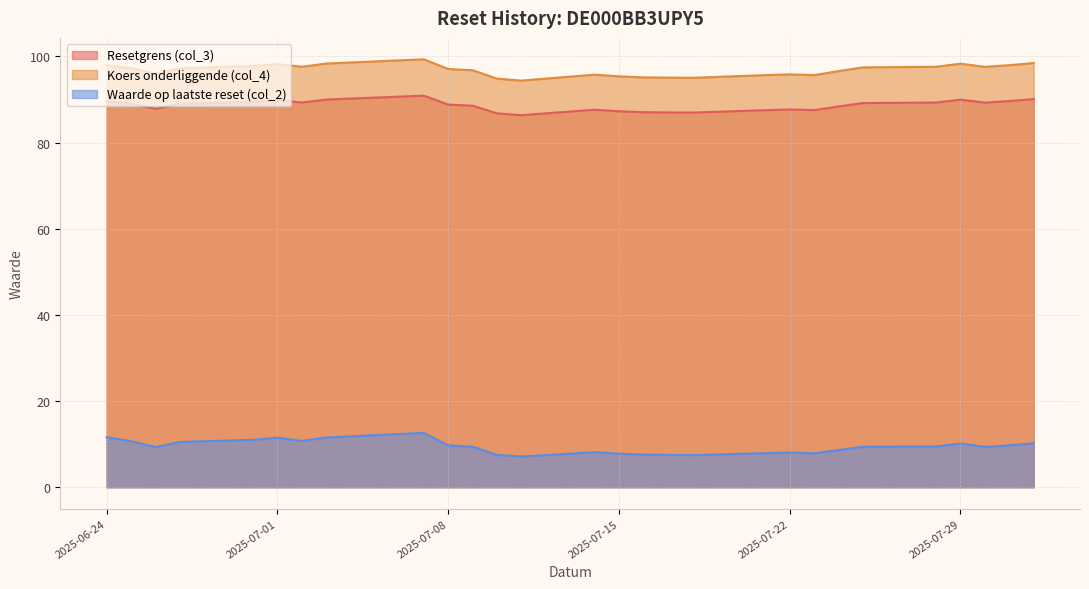

At which category does Resetgrens (col_3) reach its first local valley?

2025-06-26